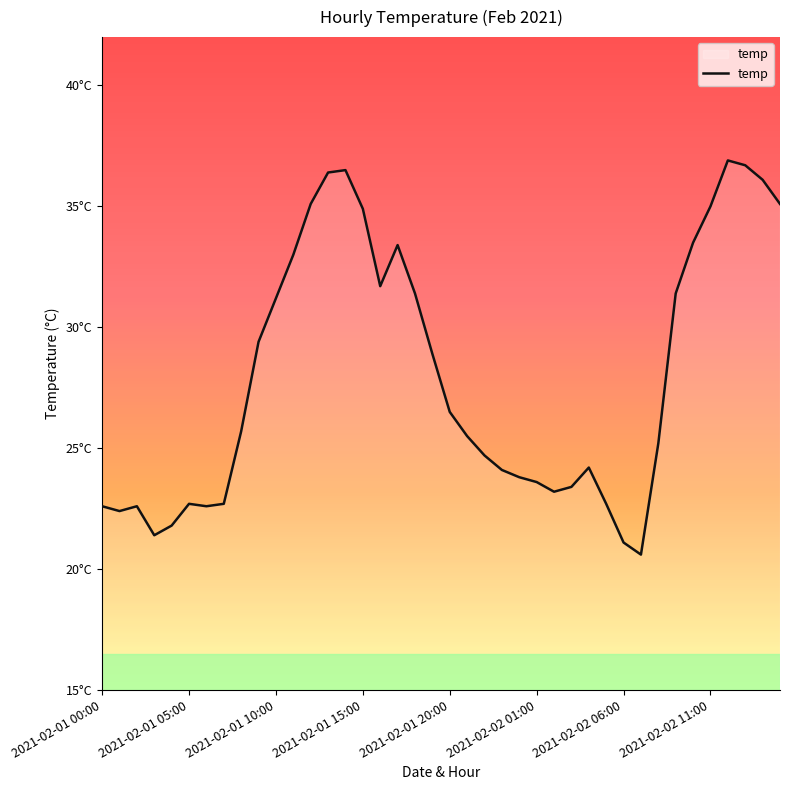

Does the chart have visible grid lines?

No